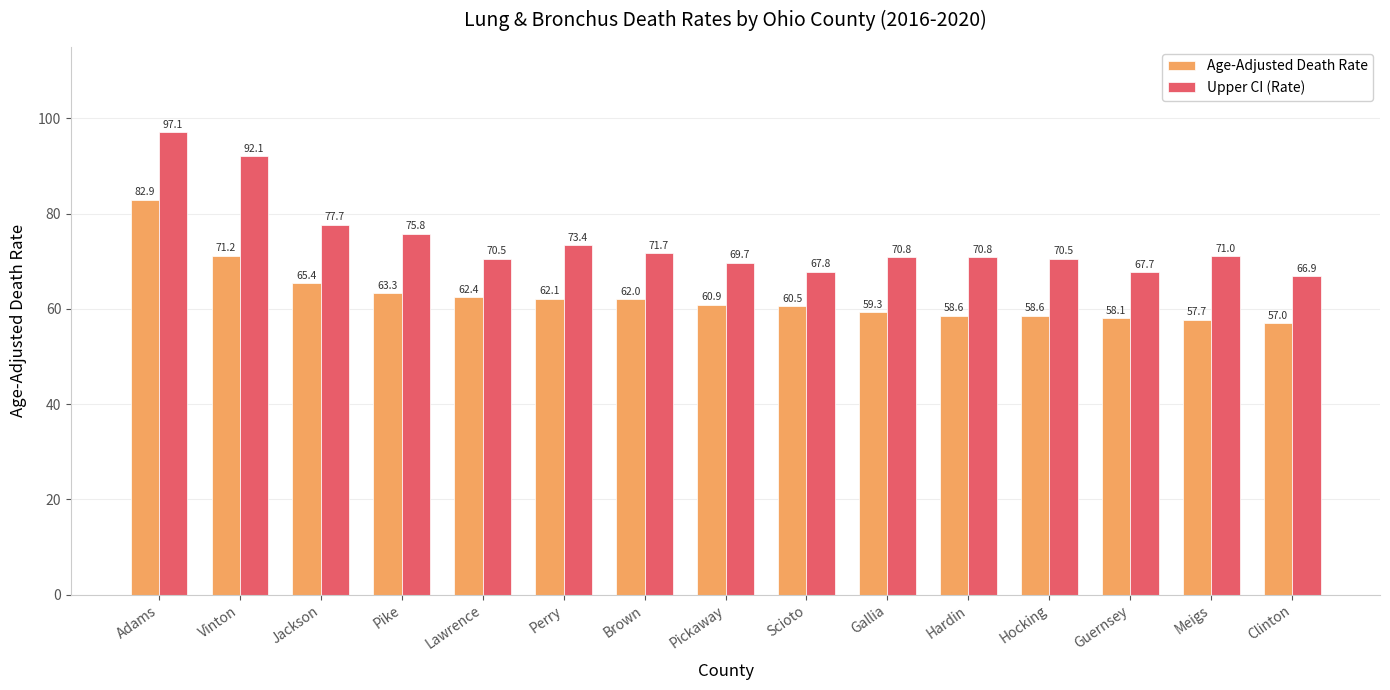

What is the difference between the highest and lowest values at Scioto?

7.3